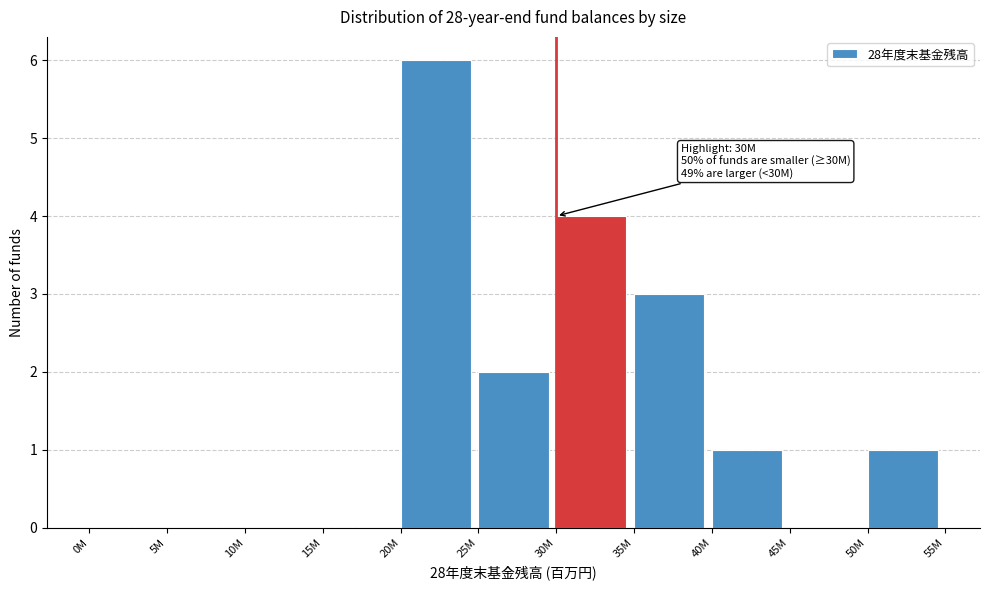

Reading right to left, transcribe all the data shown in this chart.

50M=1	45M=0	40M=1	35M=3	30M=4	25M=2	20M=6	15M=0	10M=0	5M=0	0M=0